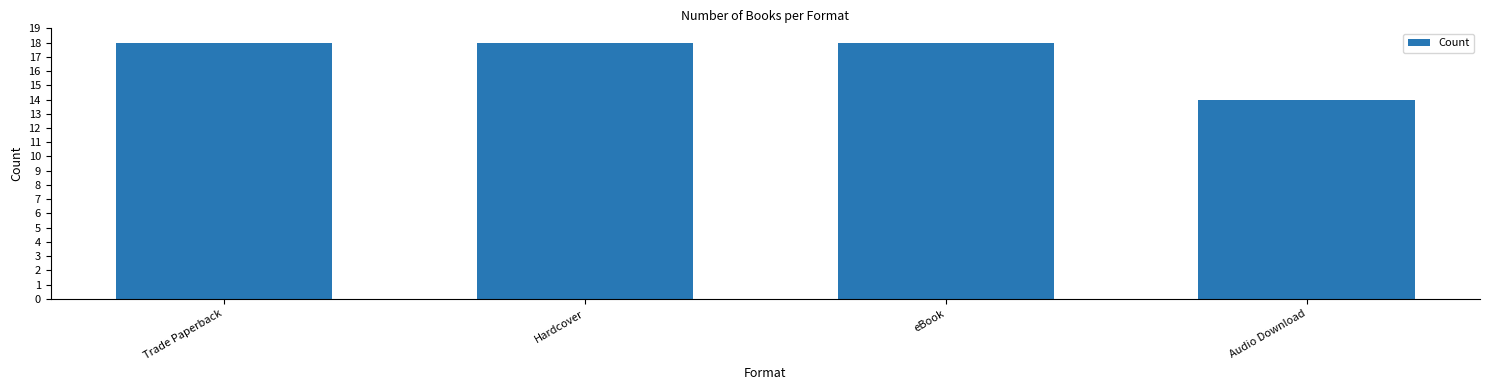

How many bars are there in total?

4